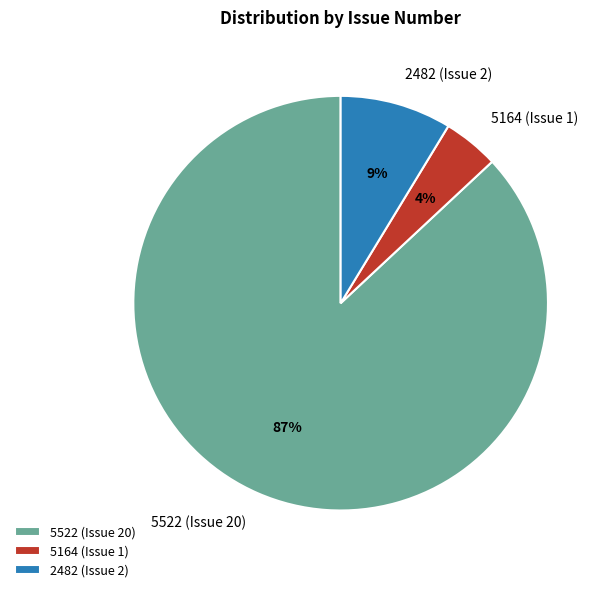

To the nearest percent, what is the difference between the 5522 (Issue 20) and 2482 (Issue 2) slice percentages?

78%